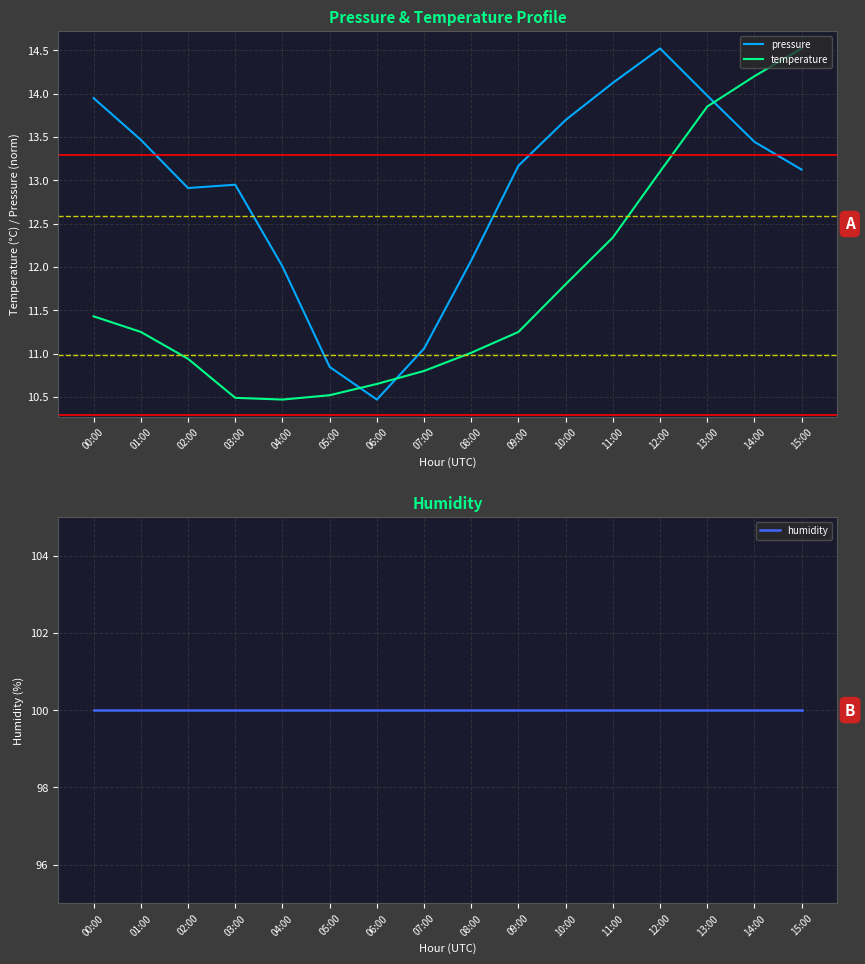

What is the difference between the temperature values at 09:00 and 15:00?

3.3